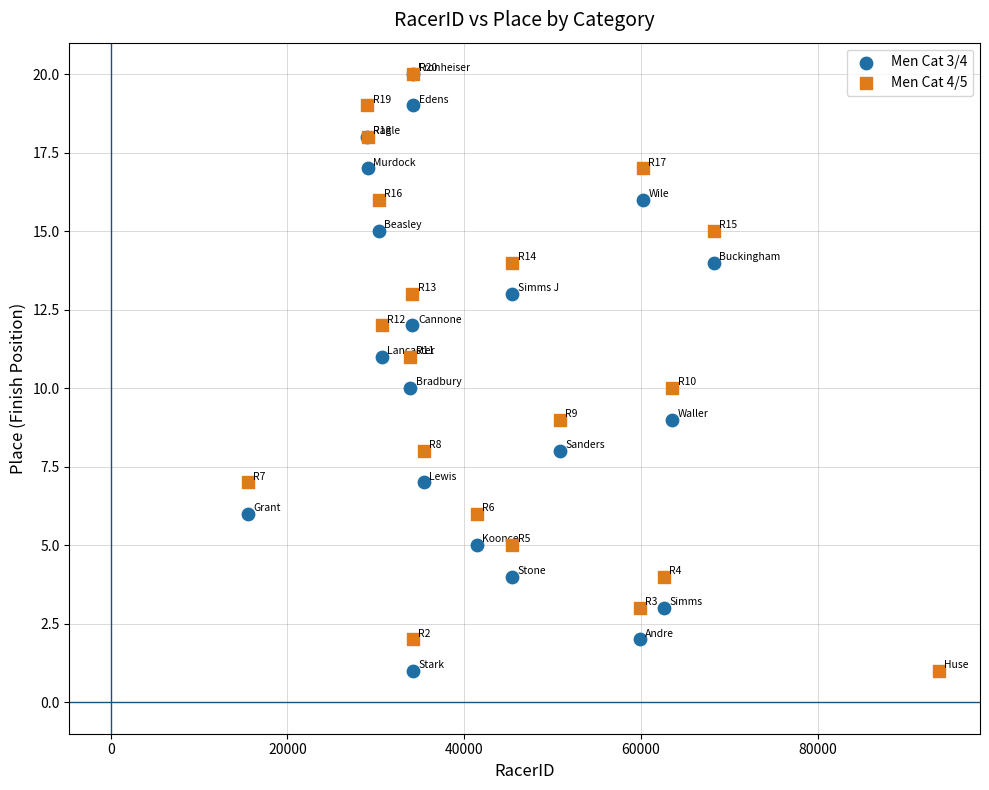

What are all the series names shown in the legend?

Men Cat 3/4, Men Cat 4/5